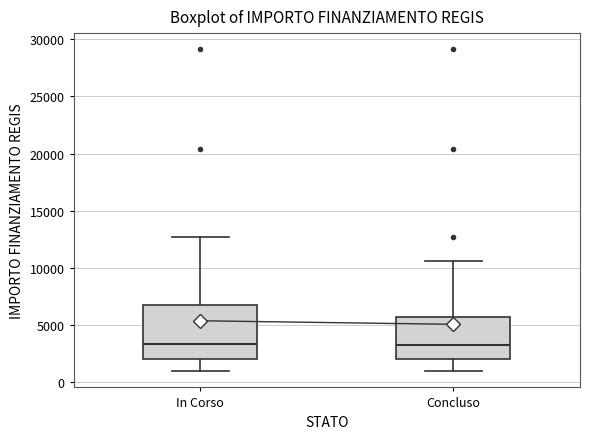

Reading left to right, transcribe this box plot: for each box, give where its median line is, the range the box spans, and where its two whiskers end, as read against the y-axis. The values are not printed on the chart, so give them approximately, as read against the axis.

In Corso: median 3500, box 2000 to 7000, whiskers 1000 to 12500
Concluso: median 3500, box 2000 to 5500, whiskers 1000 to 10500